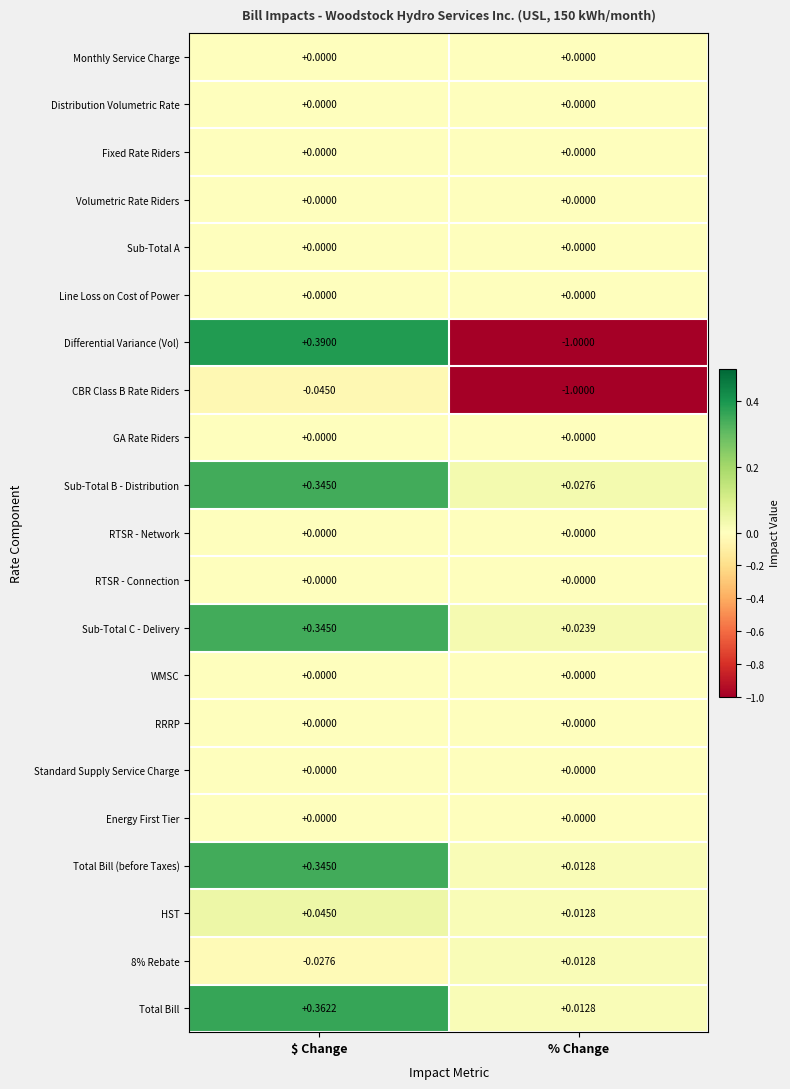

At which category is the sum across all series the highest?

$ Change